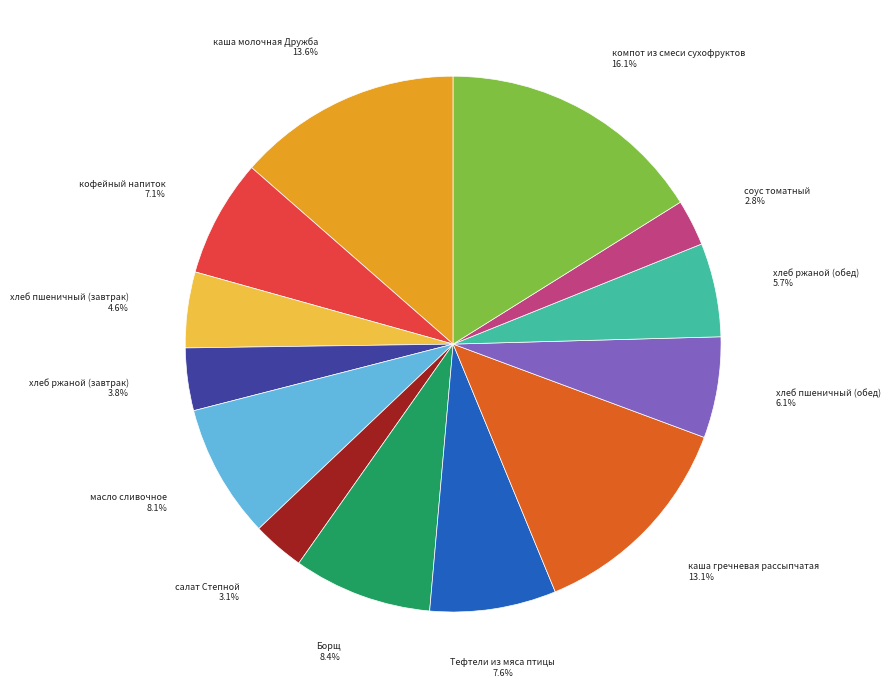

What percentage do Борщ and каша гречневая рассыпчатая together represent?

21.5%